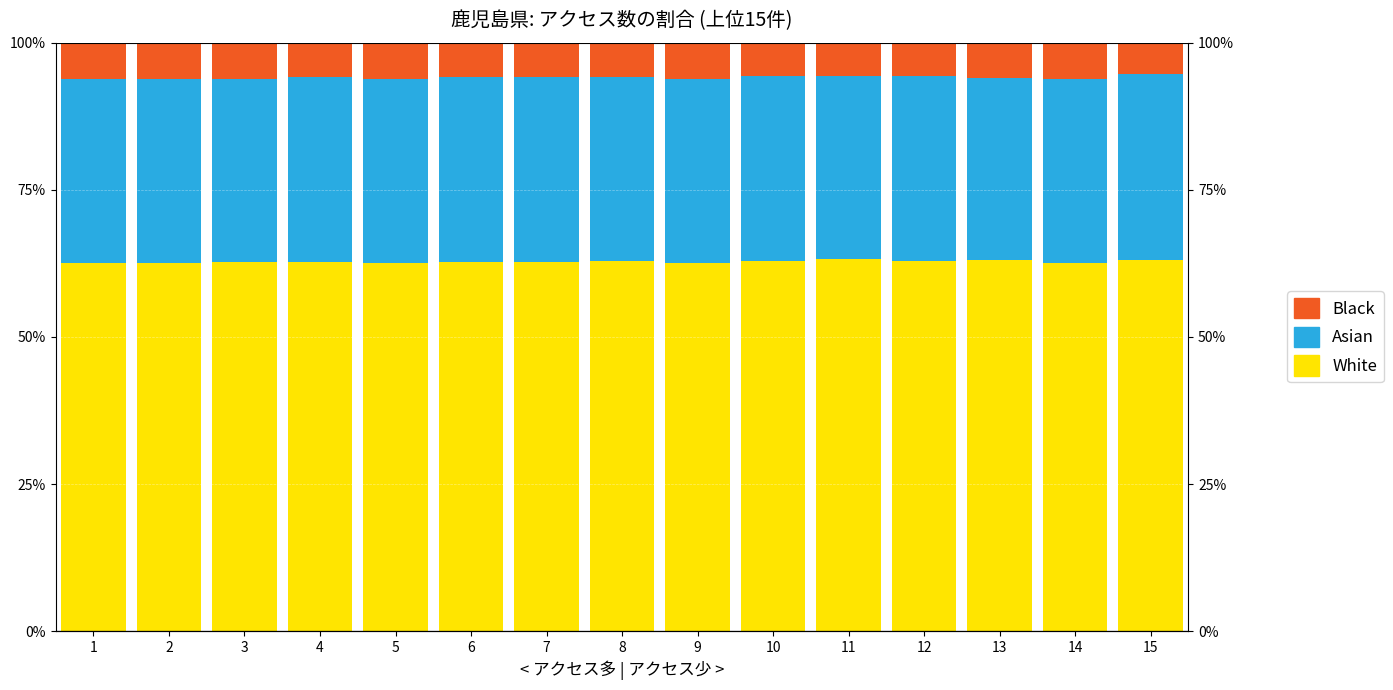

Count the Black values in the range 0 to 1.

15